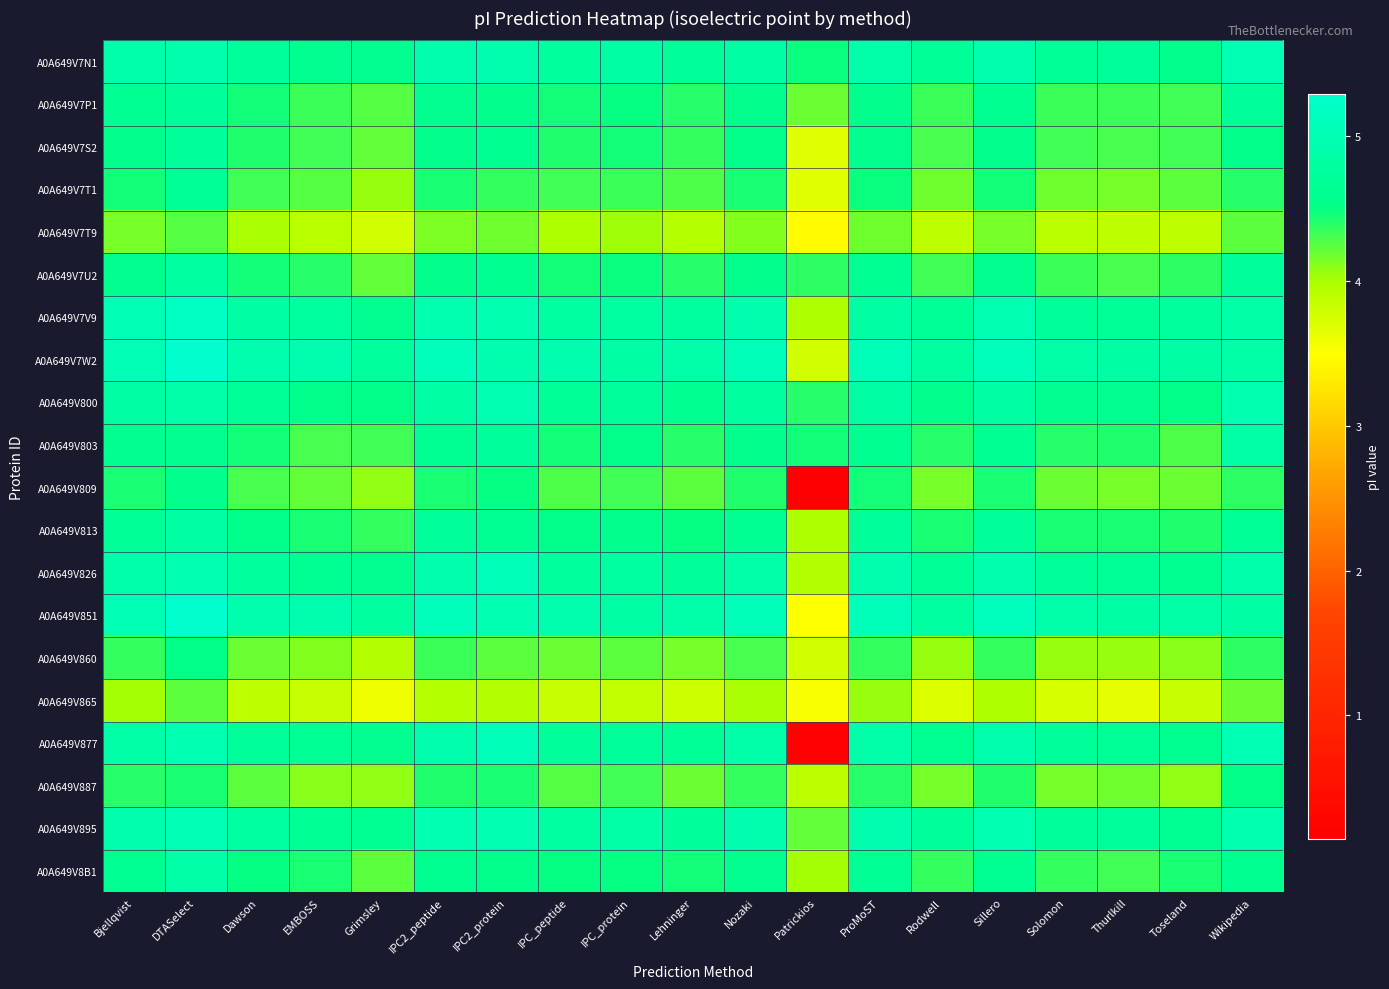

At how many categories does at least one series exceed 3?

19